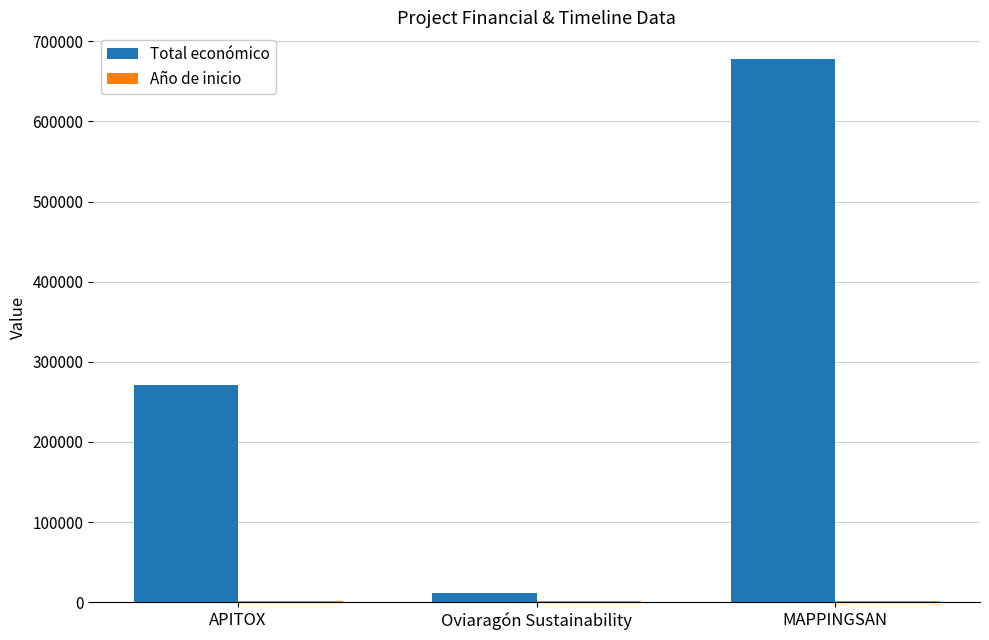

Which series changed the most between APITOX and Oviaragón Sustainability?

Total económico